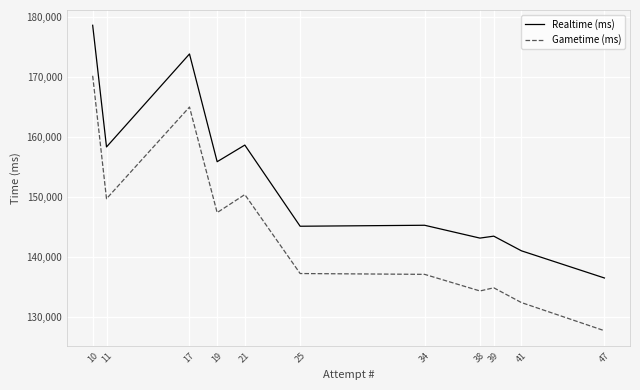

Does the chart have visible grid lines?

Yes